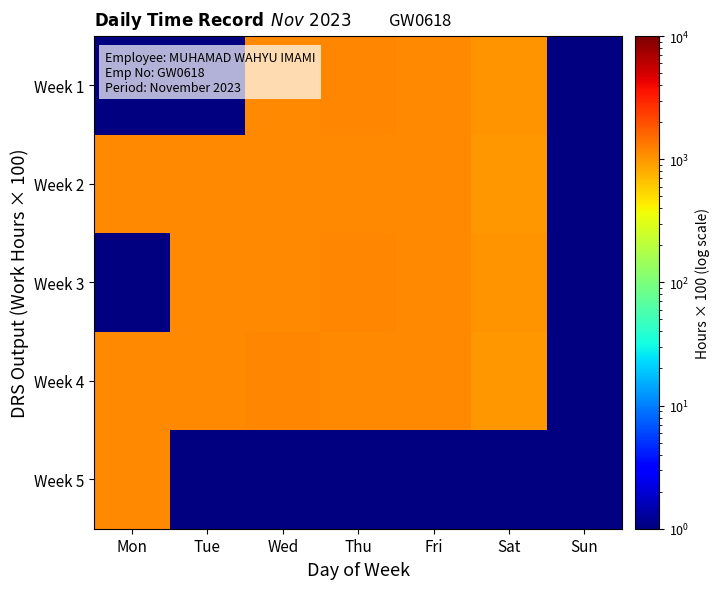

Reading left to right, what are all the values shown in this chart?

Week 1: Mon=1	Tue=1	Wed=1153	Thu=1157	Fri=1152	Sat=1008	Sun=1
Week 2: Mon=1151	Tue=1151	Wed=1145	Thu=1149	Fri=1150	Sat=993	Sun=1
Week 3: Mon=1	Tue=1153	Wed=1153	Thu=1155	Fri=1152	Sat=1008	Sun=1
Week 4: Mon=1152	Tue=1143	Wed=1157	Thu=1130	Fri=1144	Sat=984	Sun=1
Week 5: Mon=1150	Tue=1	Wed=1	Thu=1	Fri=1	Sat=1	Sun=1